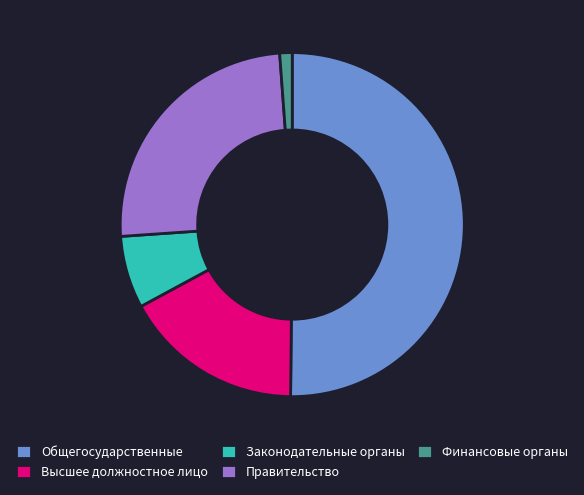

True or false: Законодательные органы accounts for 7% of the total.

True